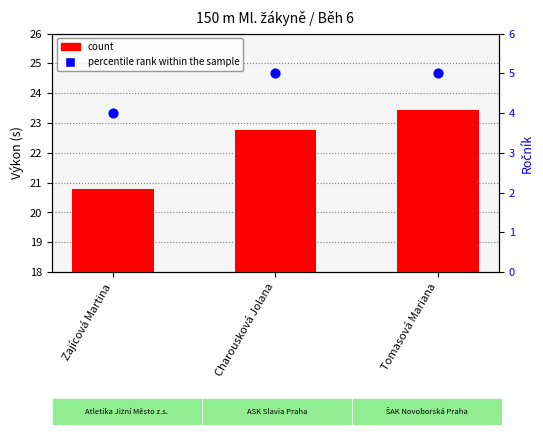

Which series contains the highest Y value?

count